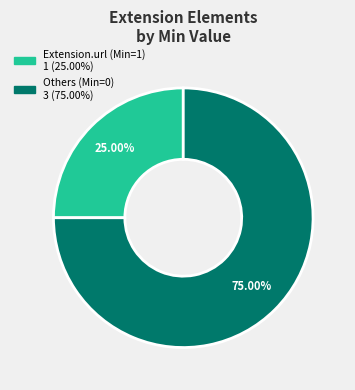

How many segments does this pie chart have?

2